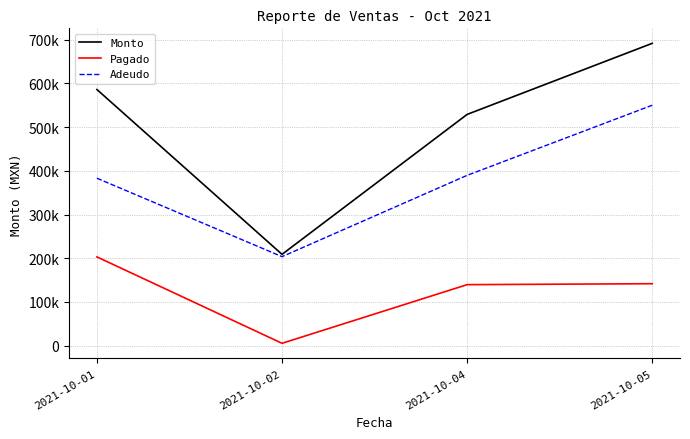

What is the value of the Monto point at the 1st from the left?

586148.0